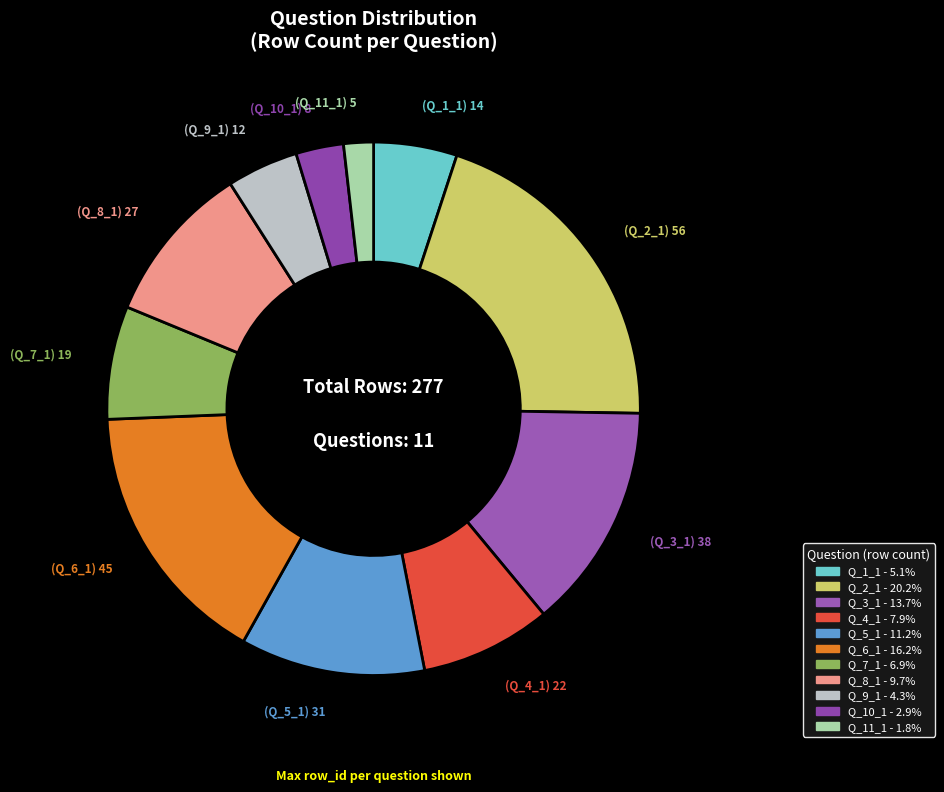

Approximately how many times larger is the value at Q_10_1 compared to Q_8_1?

0.3